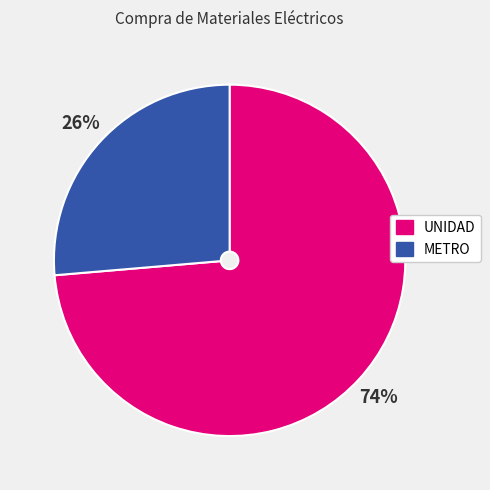

To the nearest percent, what is the combined percentage of METRO and UNIDAD?

100%